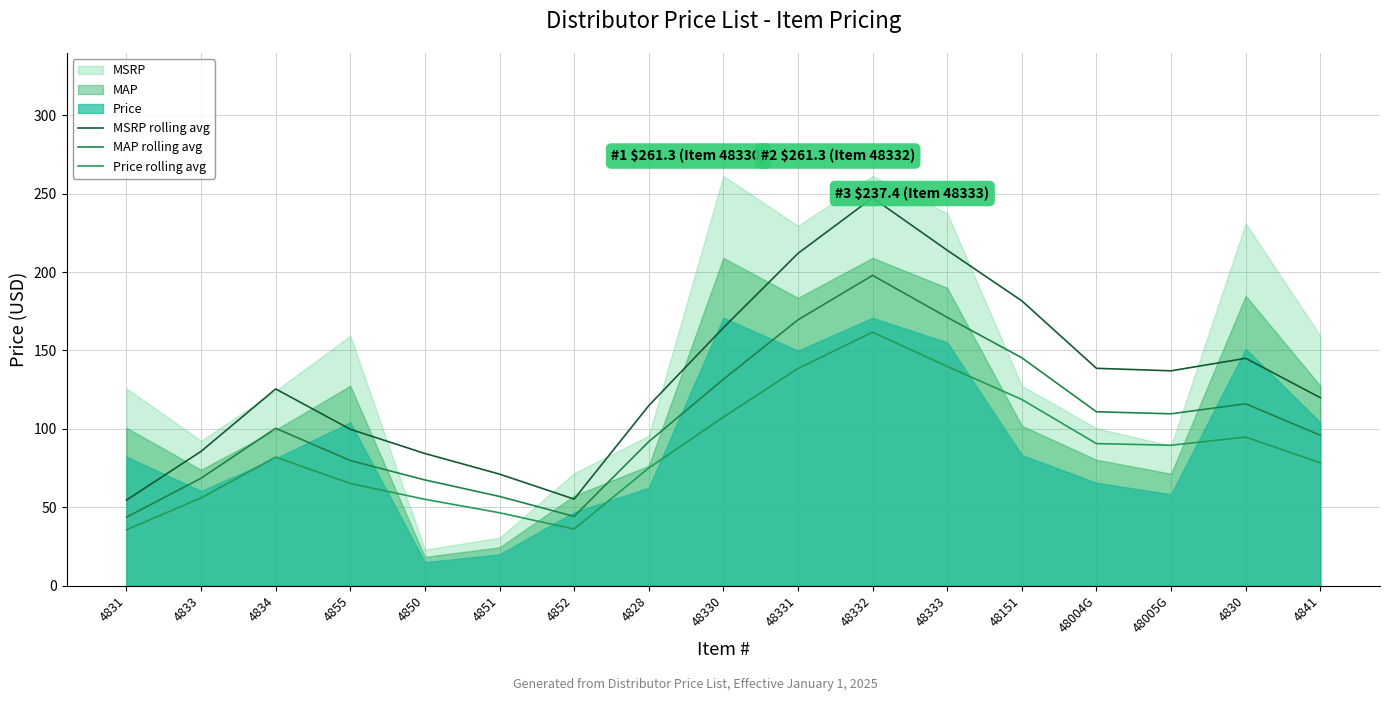

Which has a higher value, 48331 or 48330?

48331